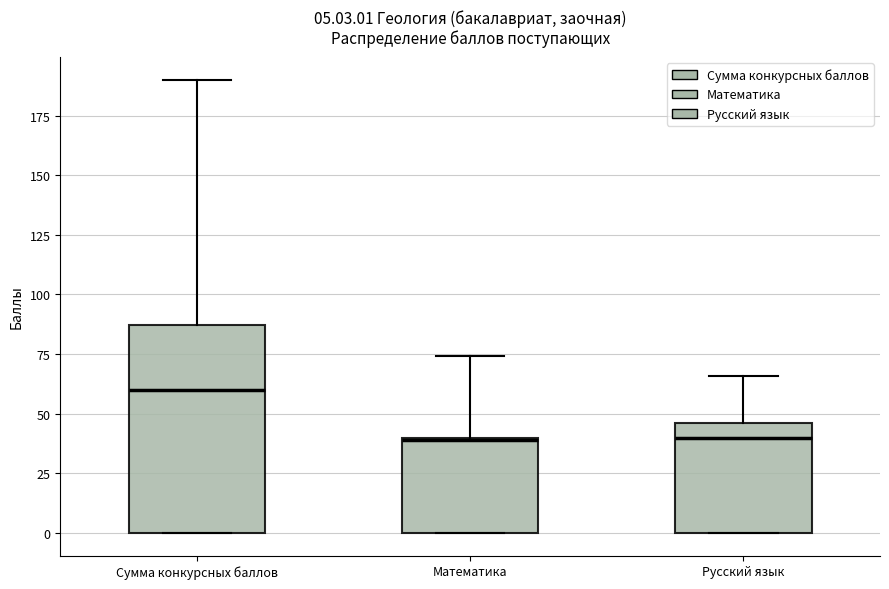

Which box is the tallest, from its lower edge to its upper edge?

Сумма конкурсных баллов